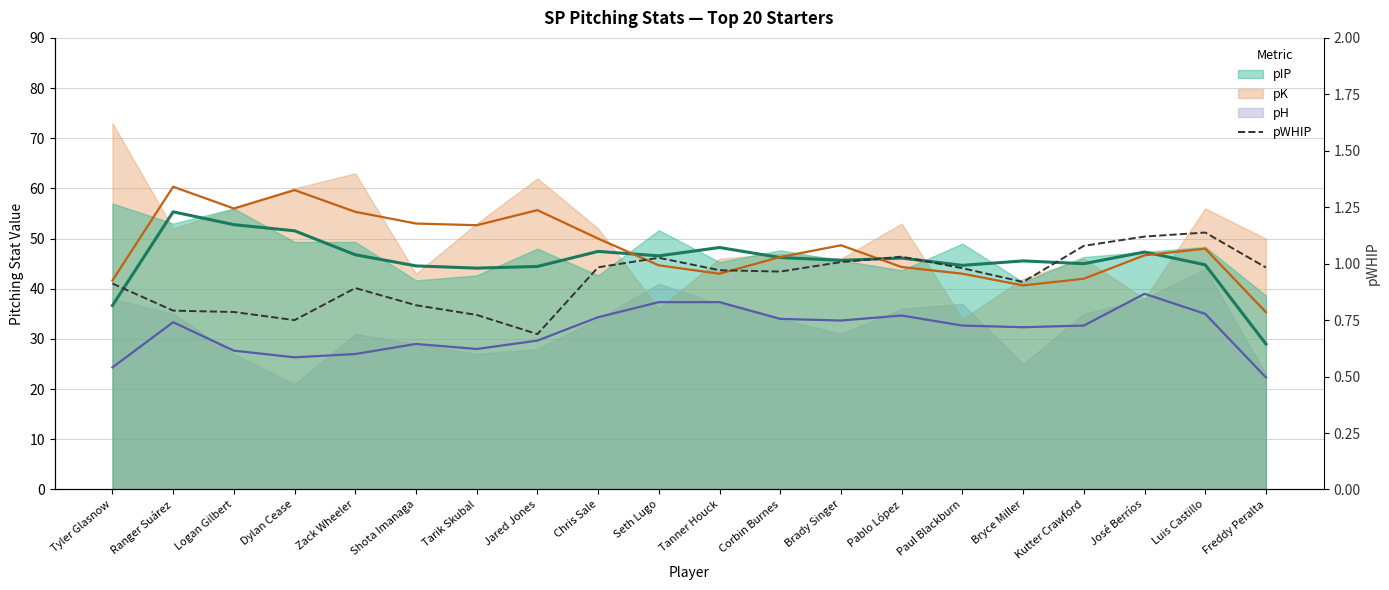

What is the smallest value displayed?

0.7